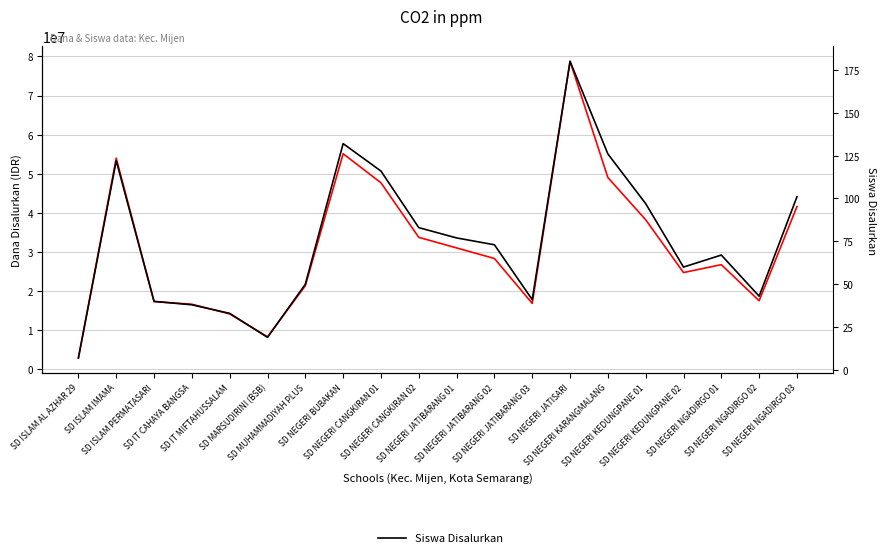

Which category has the lowest value in the Dana Disalurkan series?

SD ISLAM AL AZHAR 29